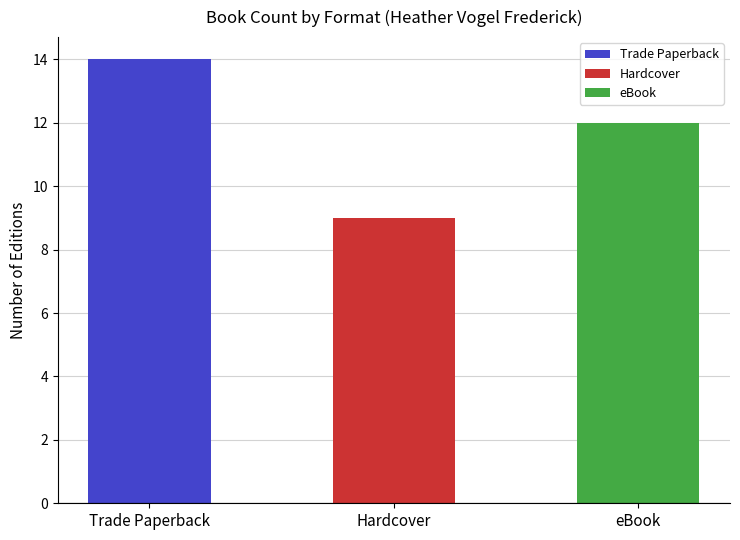

Is it true that the value at Trade Paperback is 14?

True